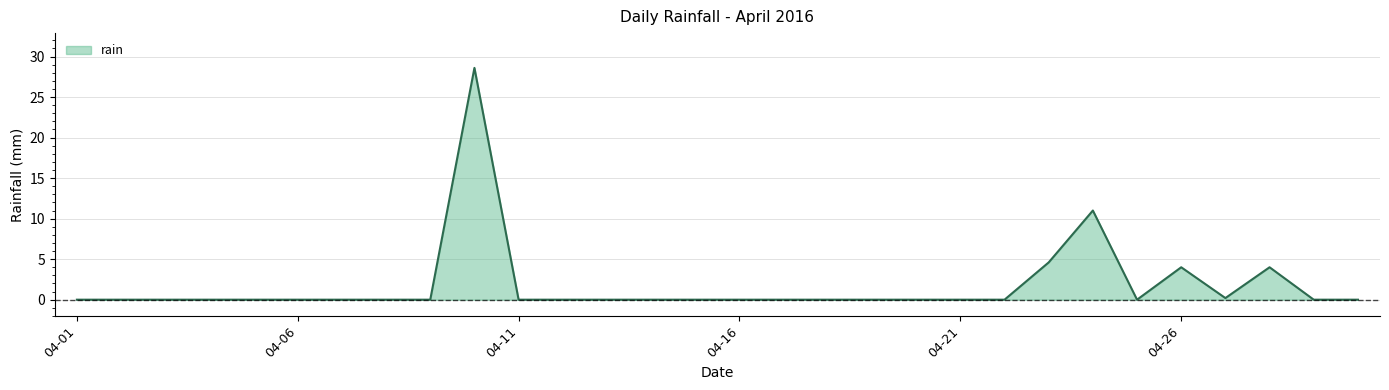

What is the maximum value shown in the chart?

28.6